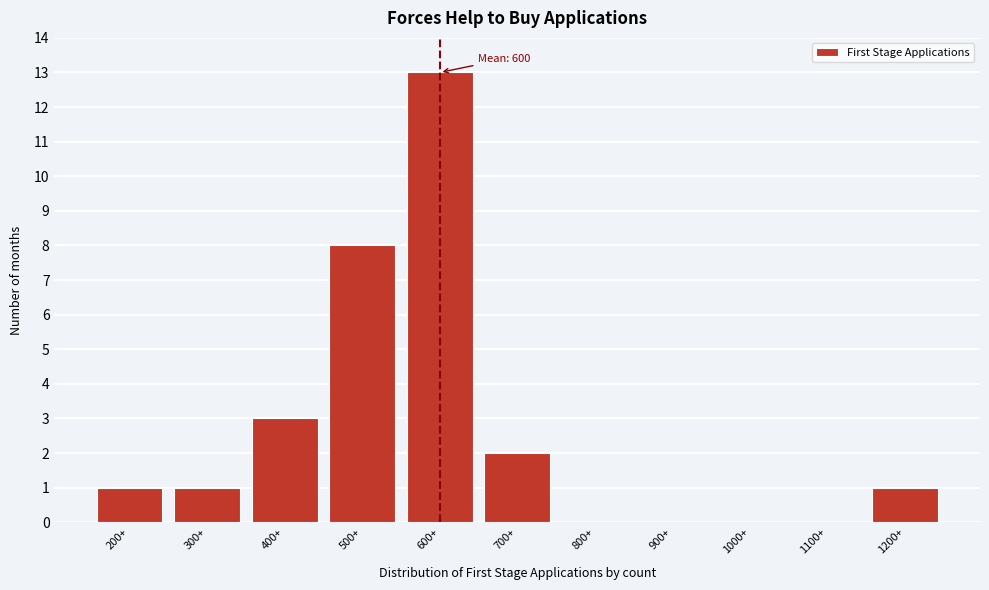

Reading left to right, what are all the values shown in this chart?

200+=1	300+=1	400+=3	500+=8	600+=13	700+=2	800+=0	900+=0	1000+=0	1100+=0	1200+=1